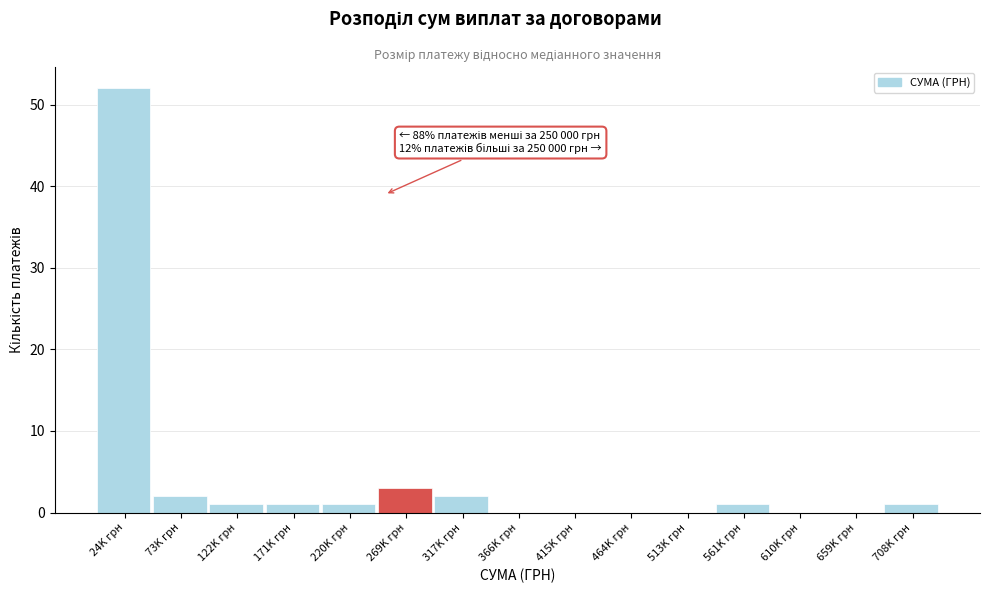

Reading left to right, what are all the values shown in this chart?

24K грн=52	73K грн=2	122K грн=1	171K грн=1	220K грн=1	269K грн=3	317K грн=2	366K грн=0	415K грн=0	464K грн=0	513K грн=0	561K грн=1	610K грн=0	659K грн=0	708K грн=1